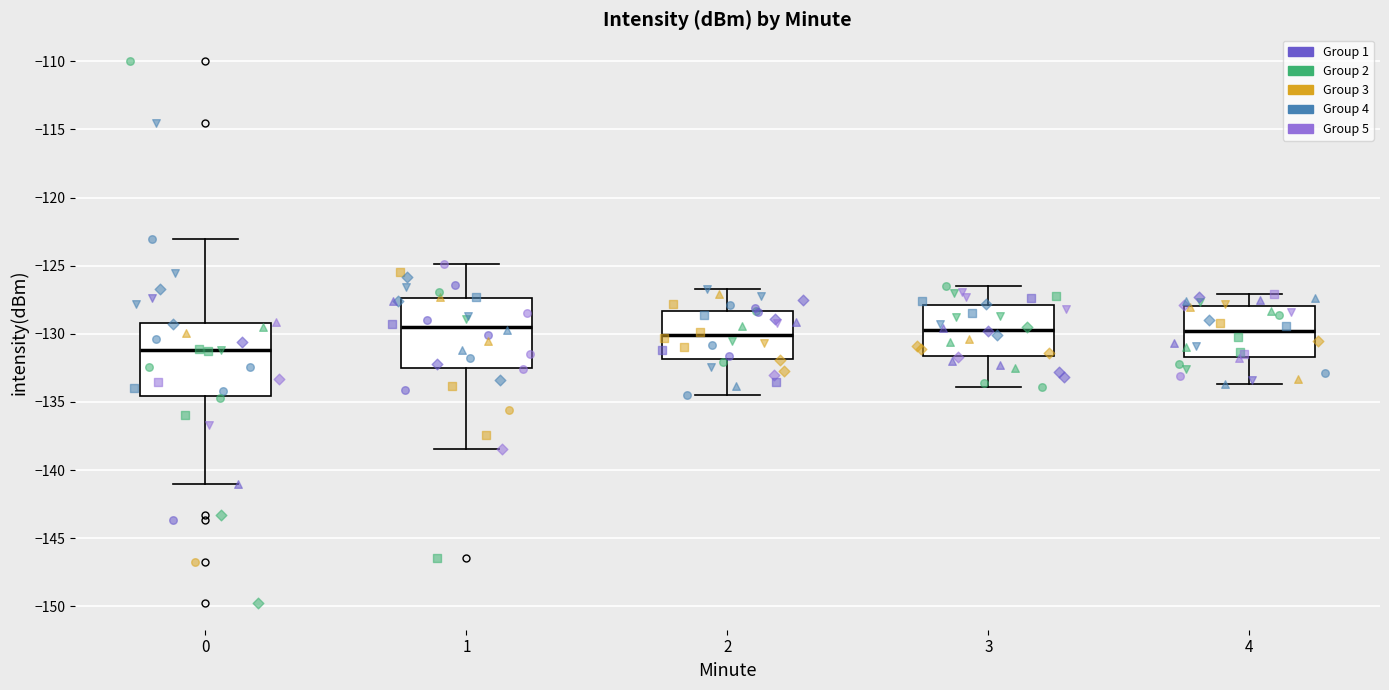

Reading left to right, read every box against the y-axis: the position of its median line, the range the box covers, and the ends of its whiskers. The values are not printed on the chart, so give them approximately, as read against the axis.

0: median -131.0, box -134.5 to -129.0, whiskers -141.0 to -123.0
1: median -129.5, box -132.5 to -127.5, whiskers -138.5 to -125.0
2: median -130.0, box -132.0 to -128.5, whiskers -134.5 to -126.5
3: median -129.5, box -131.5 to -128.0, whiskers -134.0 to -126.5
4: median -130.0, box -131.5 to -128.0, whiskers -133.5 to -127.0